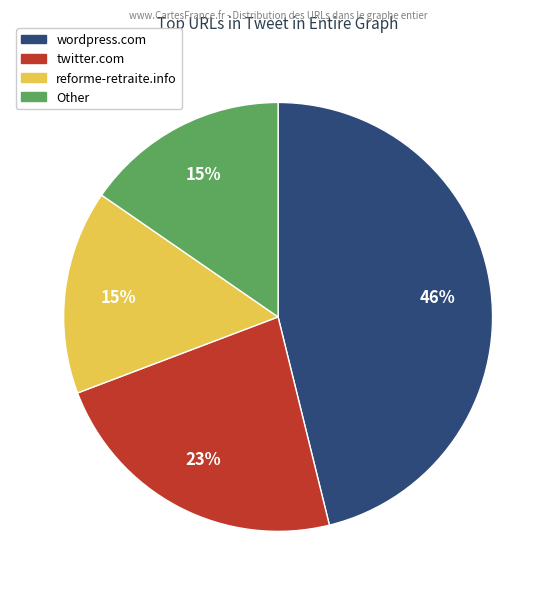

How many slices are in this pie chart?

4